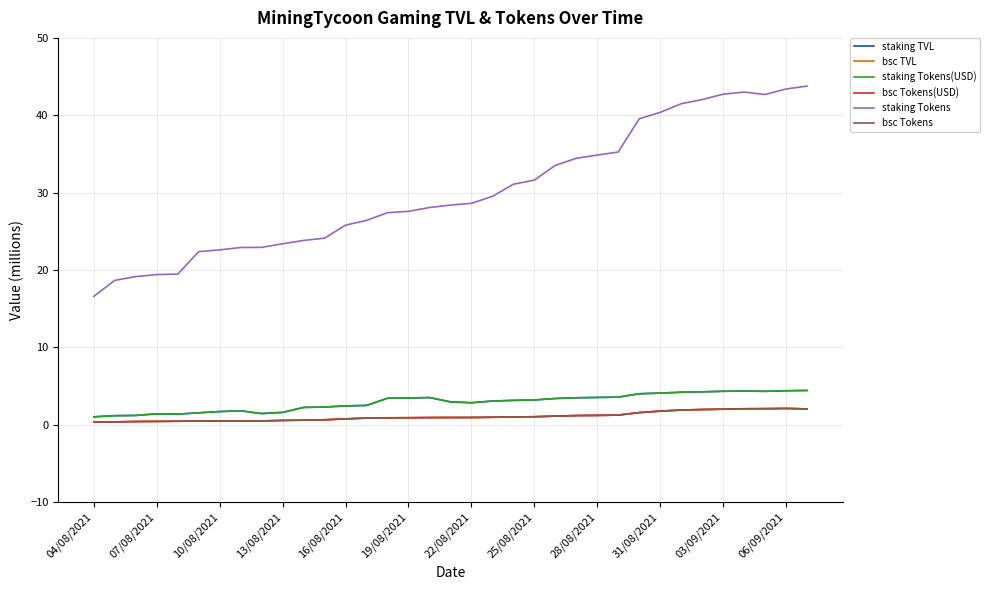

Is this an area chart (filled region under the line)?

No